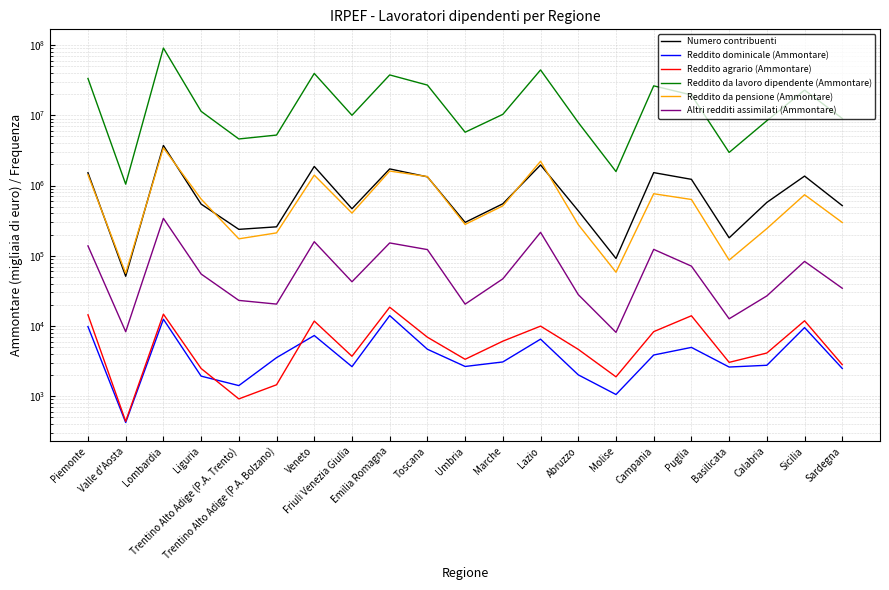

Reading left to right, what are all the values shown in this chart?

Numero contribuenti: 1522131	51032	3719974	544384	237721	258181	1871055	467197	1725817	1330141	298703	549853	1965253	436921	91521	1527516	1225793	180060	575308	1363356	517297
Reddito dominicale (Ammontare): 9797	422	12473	1929	1415	3536	7311	2633	14041	4658	2649	3072	6488	2012	1056	3857	4949	2600	2754	9481	2481
Reddito agrario (Ammontare): 14408	438	14719	2479	914	1453	11742	3702	18493	6915	3351	6074	9947	4640	1885	8299	13971	3030	4118	11854	2808
Reddito da lavoro dipendente (Ammontare): 33504012	1046503	90850118	11400563	4608002	5235574	39517350	10018043	37645046	26966631	5748046	10334560	44326792	7904734	1582205	26311697	19494500	2961282	8392018	22877458	9031632
Reddito da pensione (Ammontare): 1427439	56280	3442505	642018	174185	211682	1407130	405154	1608084	1341895	279171	514146	2218017	277793	58294	763940	632995	86772	243775	739624	297371
Altri redditi assimilati (Ammontare): 138190	8284	340756	54953	23120	20481	158516	42595	152201	122391	20453	46910	215469	27957	8109	123249	71149	12643	26797	83082	34426